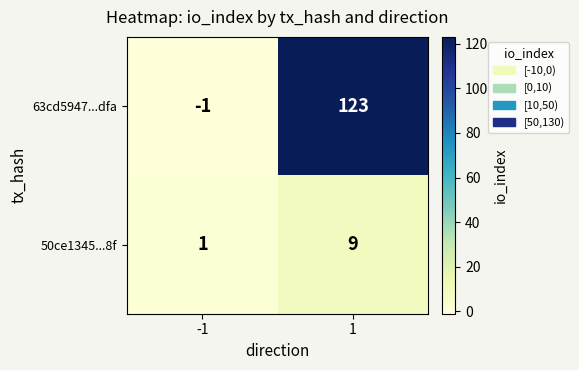

What is the sum of all 50ce1345...8f values?

10